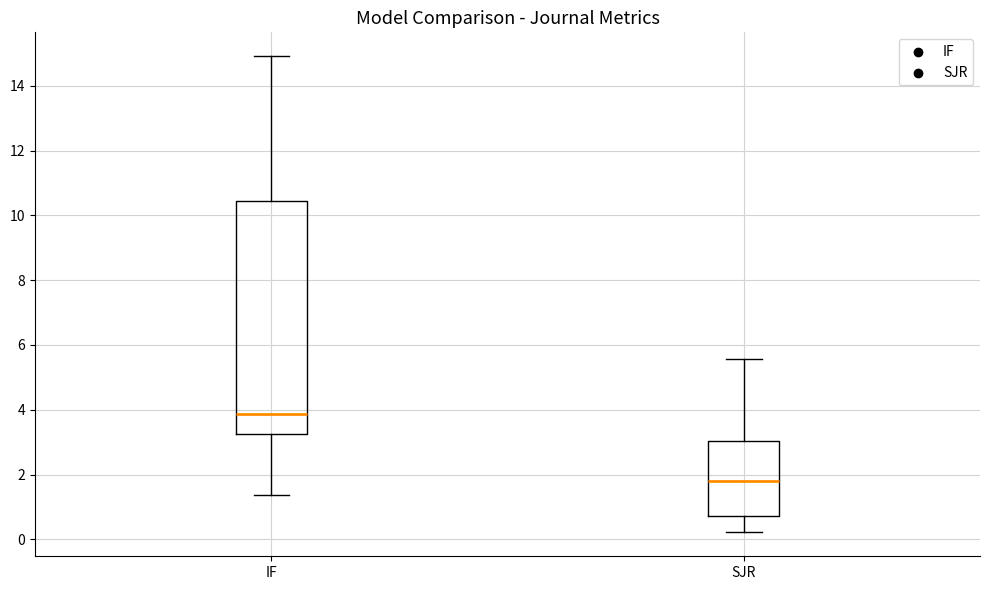

Which box has the lowest median line?

SJR